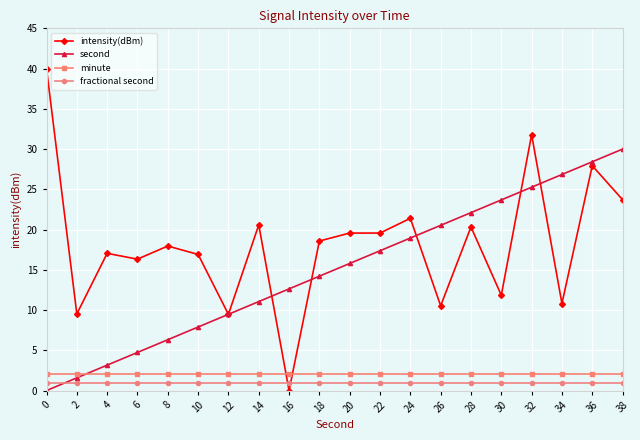

What is the sum of all intensity(dBm) values?

363.9